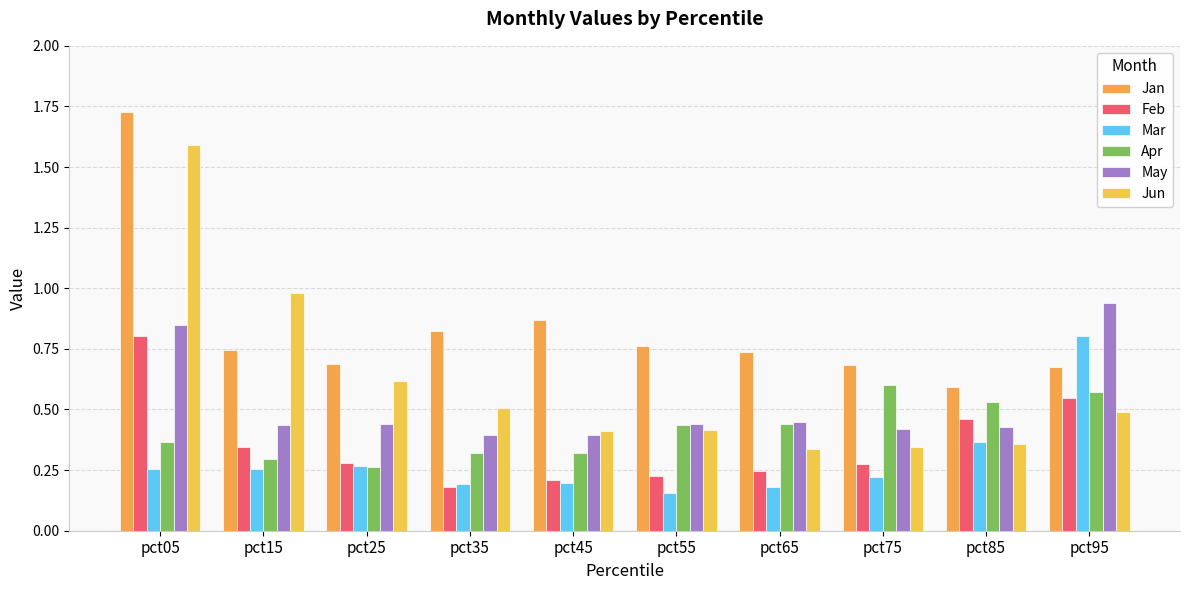

Is the value of Jun at pct35 greater than the value of May at pct75?

Yes